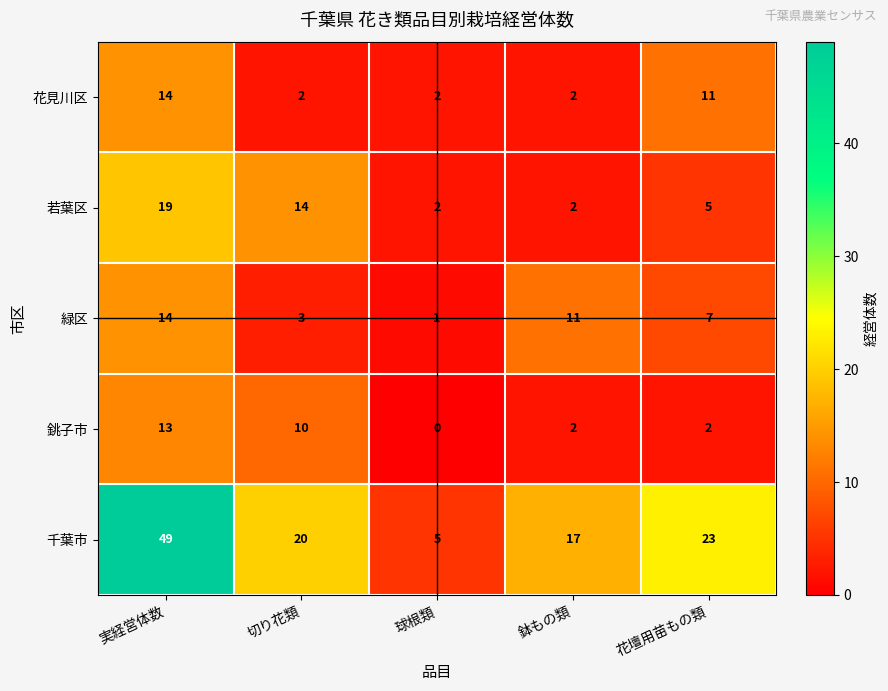

Rank the categories by 千葉市 value from lowest to highest.

球根類, 鉢もの類, 切り花類, 花壇用苗もの類, 実経営体数